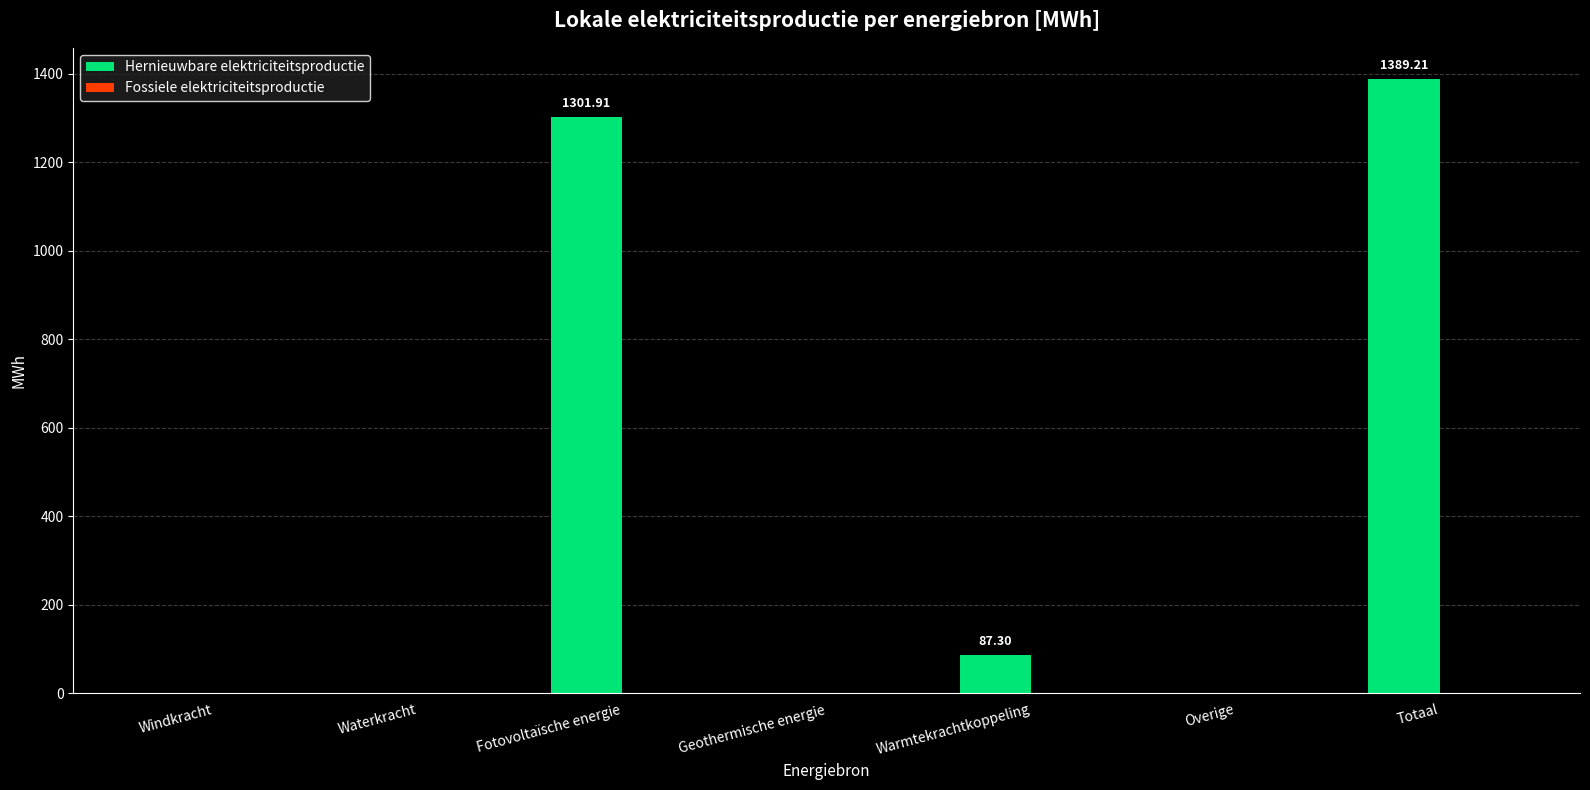

Which has a higher value, Fotovoltaïsche energie or Totaal?

Totaal